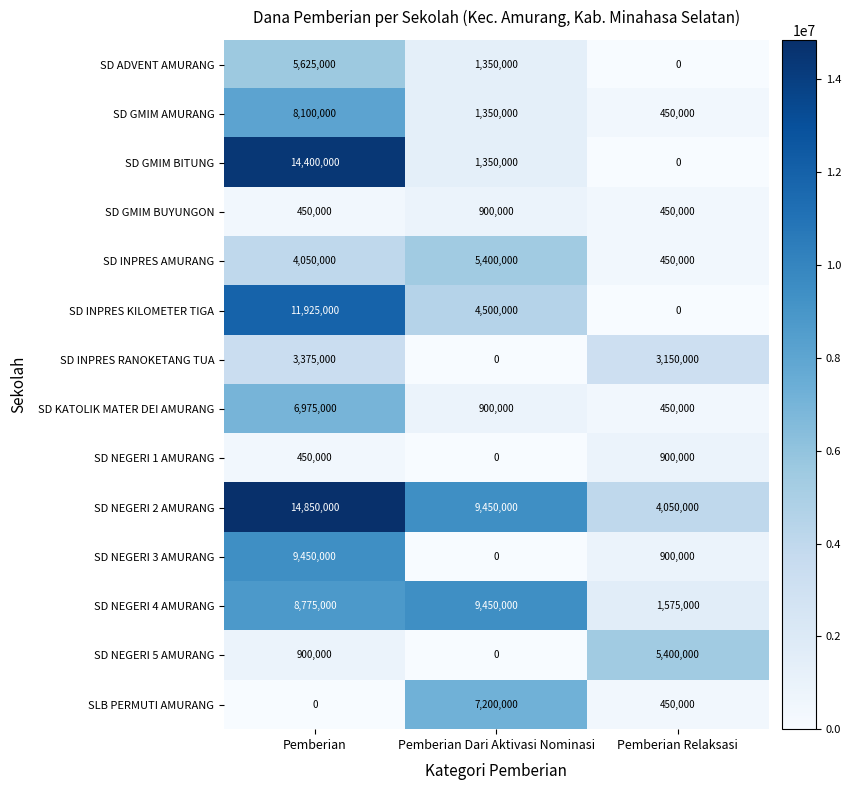

The value of SD GMIM BITUNG at Pemberian Relaksasi is -9629913. True or false?

False